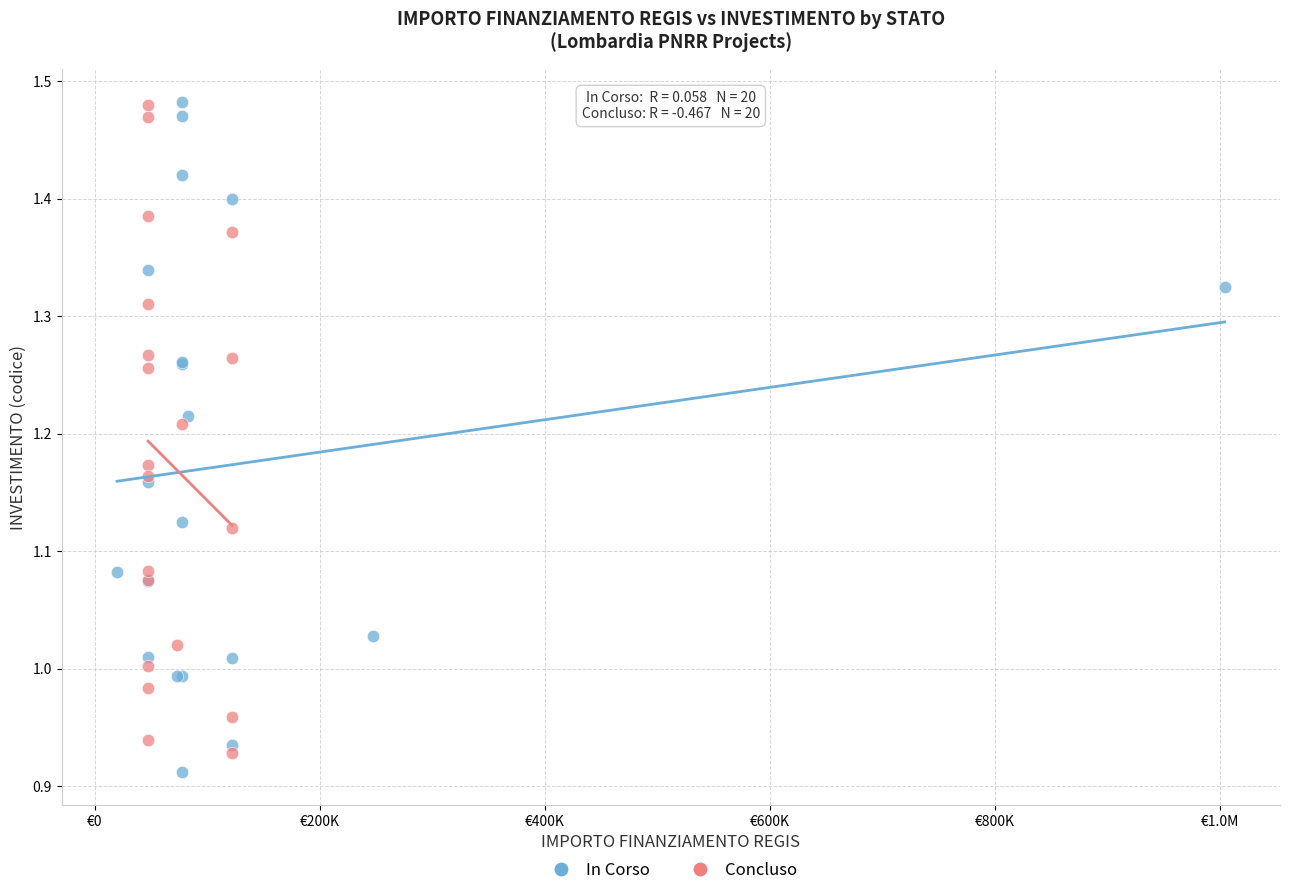

What are all the series names shown in the legend?

In Corso, Concluso